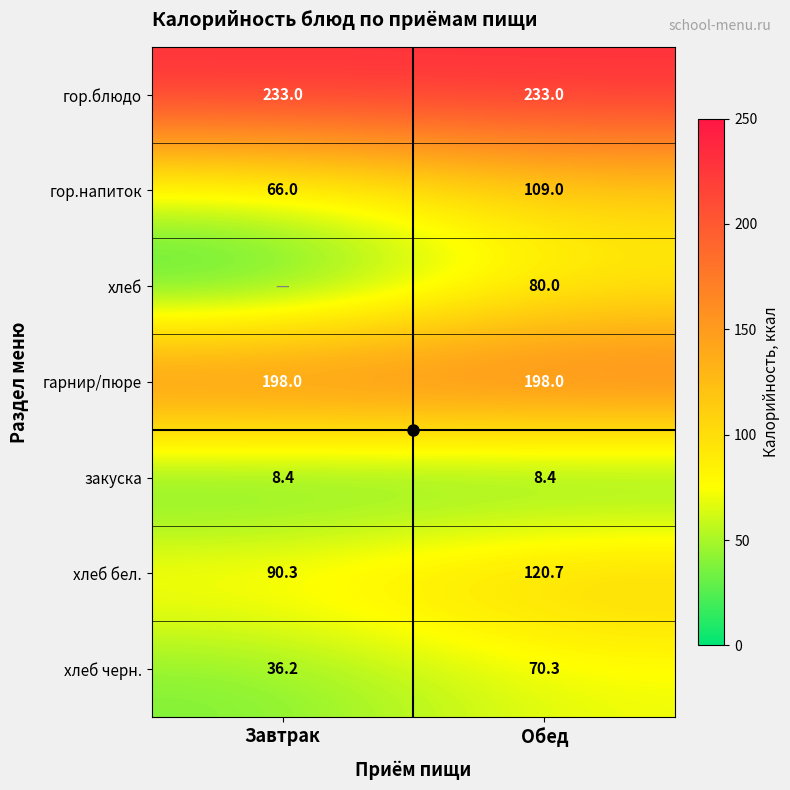

Which category has the lowest value across all series?

Завтрак